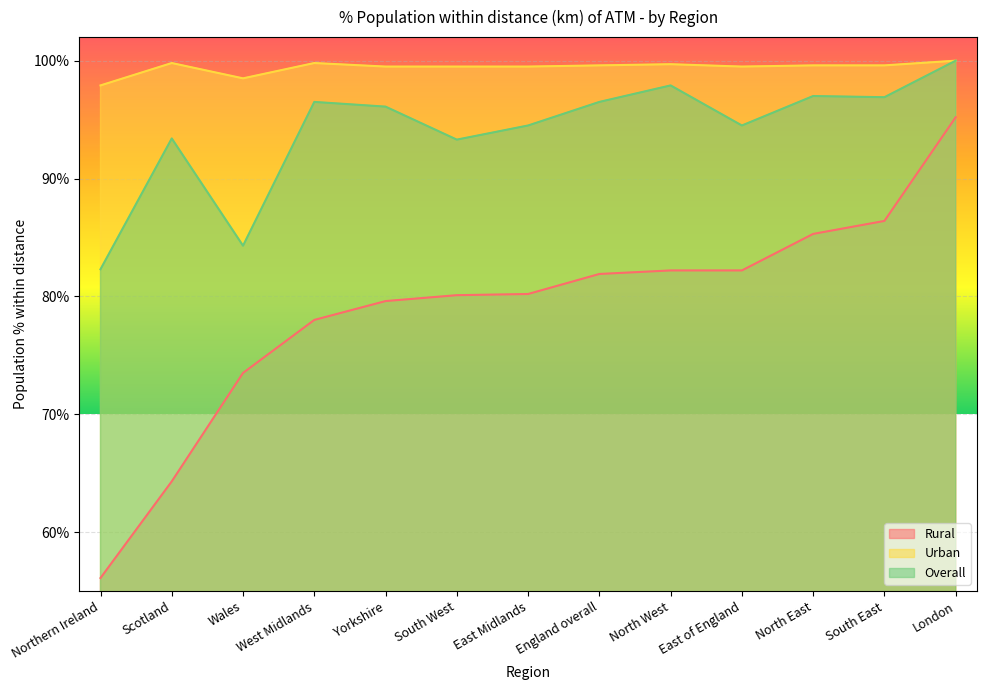

What is the total value across all series at Scotland?

257.5